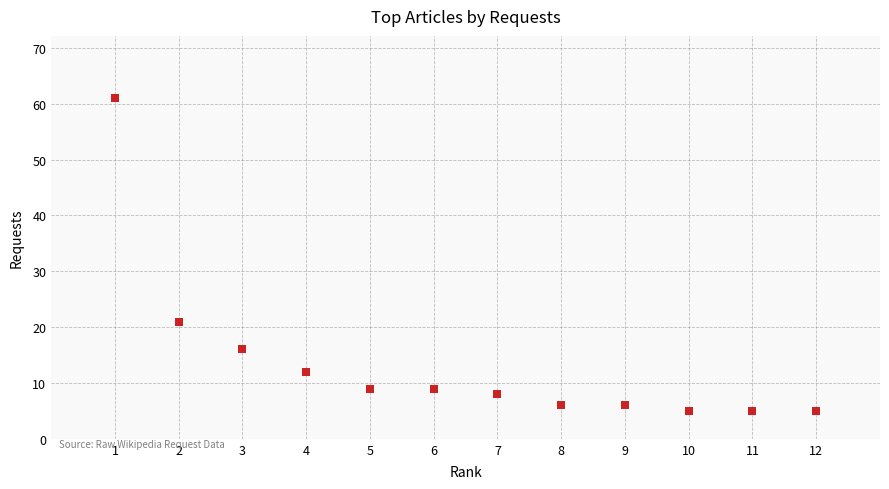

What Y value in the scatter plot is closest to 33?

21